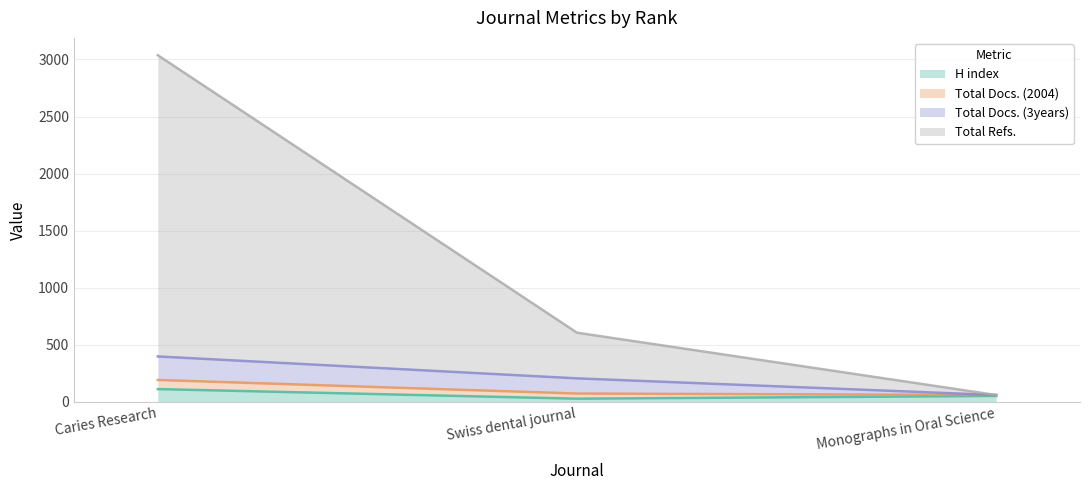

Is the value of H index at Swiss dental journal greater than the value of Total Refs. at Monographs in Oral Science?

No